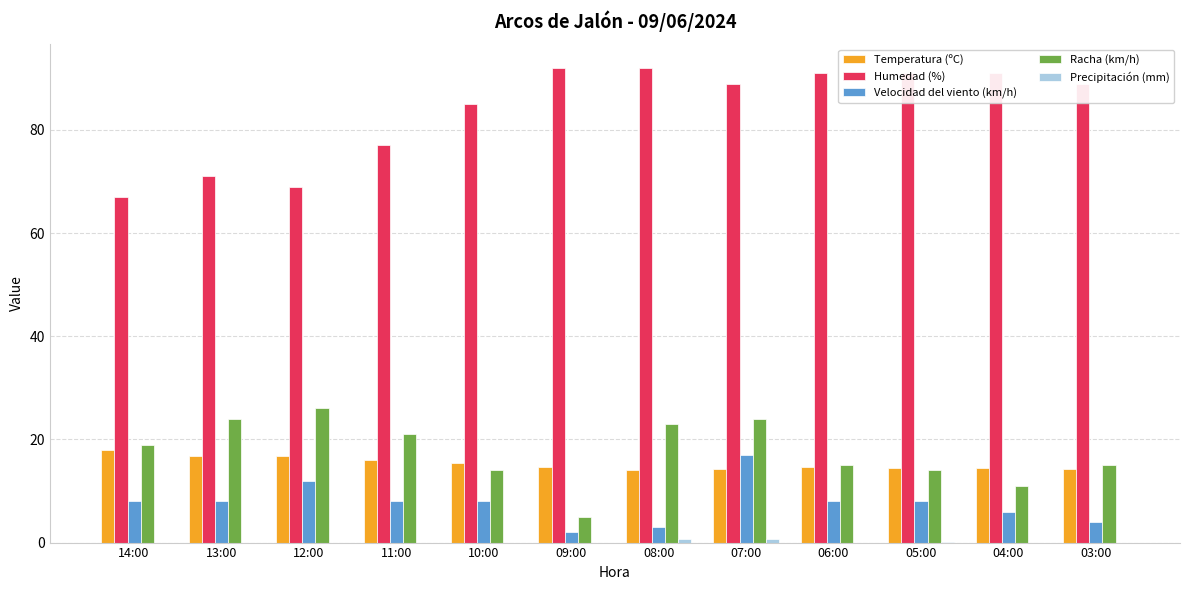

What is the greatest value displayed?

92.0